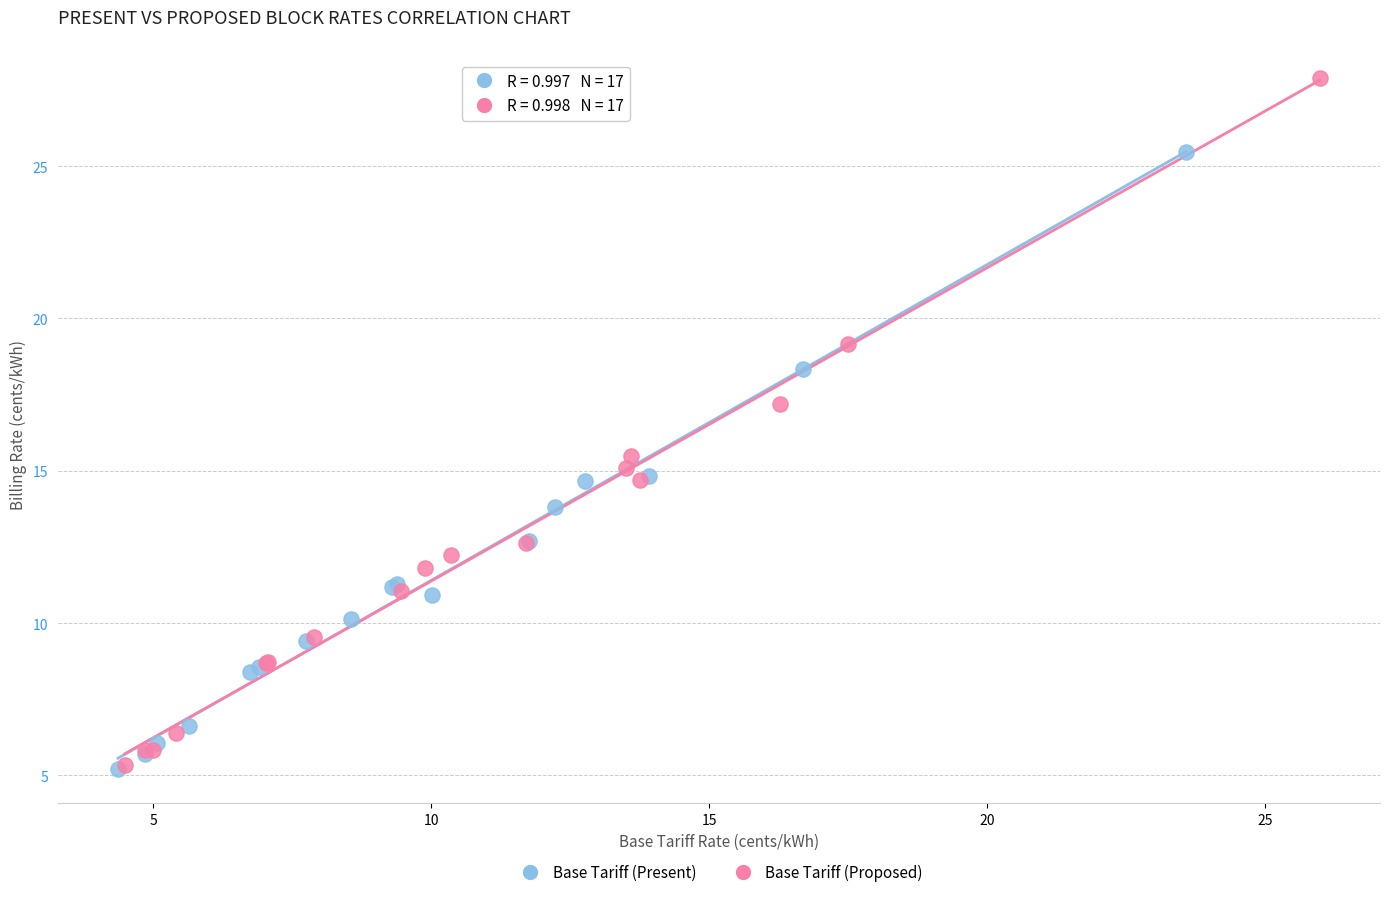

Which series has the largest Y range (max minus min)?

Base Tariff (Proposed)